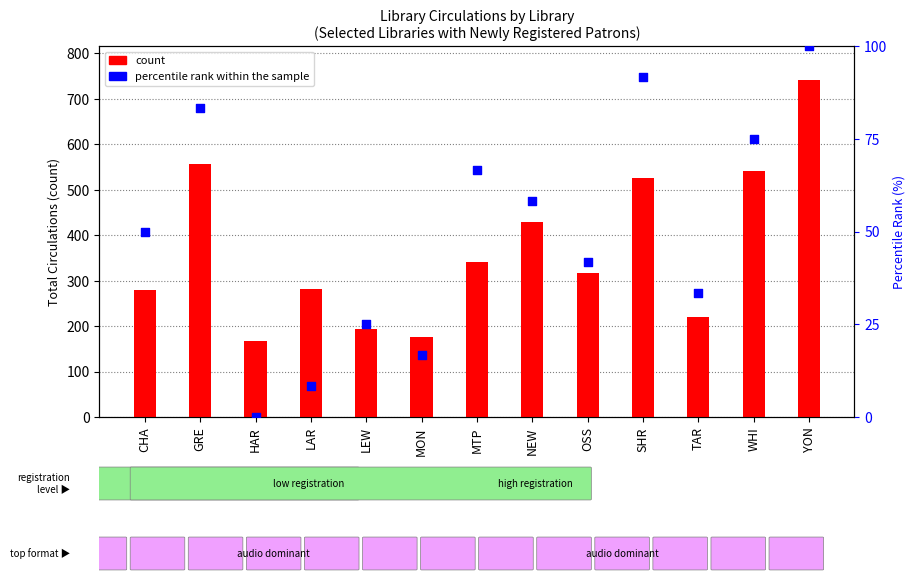

At how many categories does at least one series exceed 303?

7